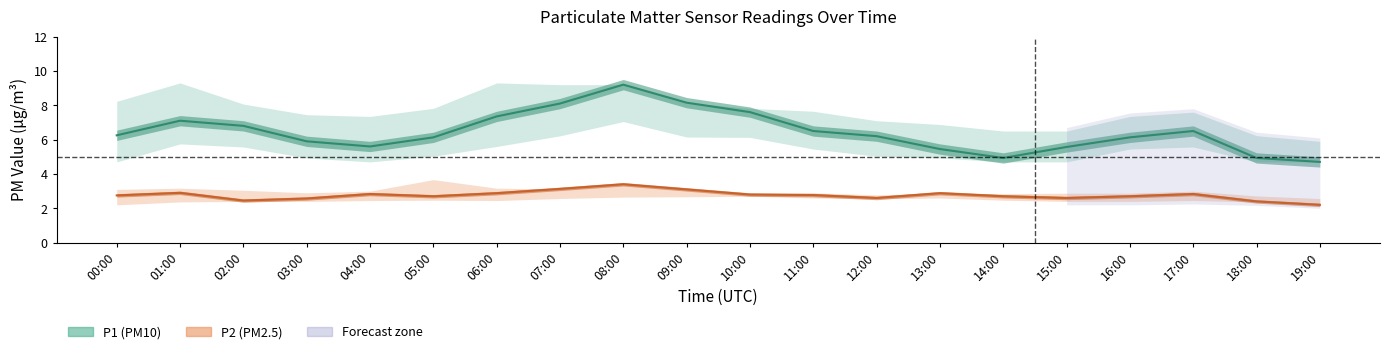

List the labels in order of P1_upper value, smallest first.

19:00, 18:00, 14:00, 15:00, 13:00, 12:00, 04:00, 16:00, 03:00, 17:00, 11:00, 05:00, 10:00, 02:00, 09:00, 00:00, 07:00, 08:00, 01:00, 06:00